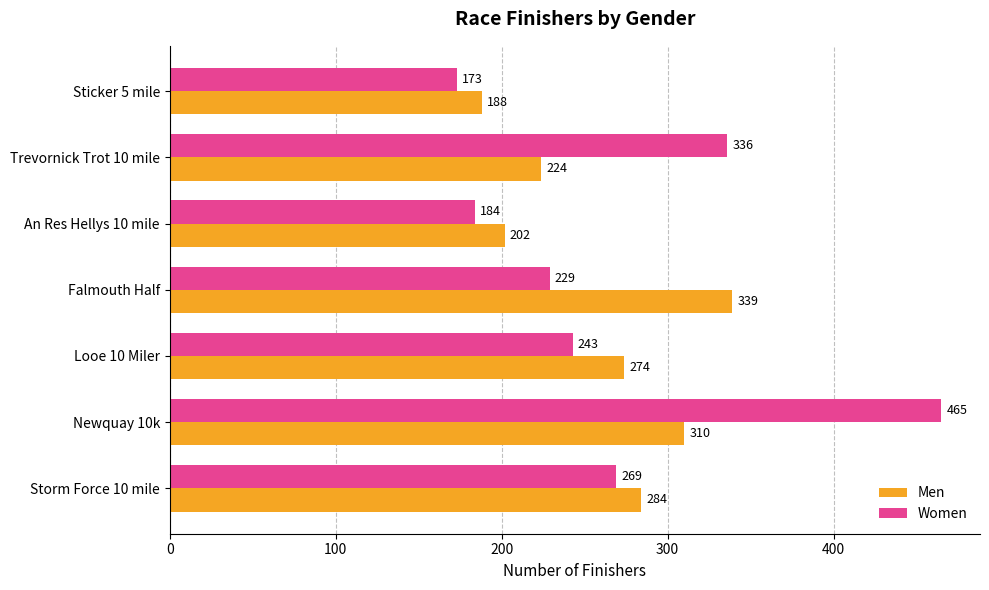

At how many categories does at least one series exceed 395?

1